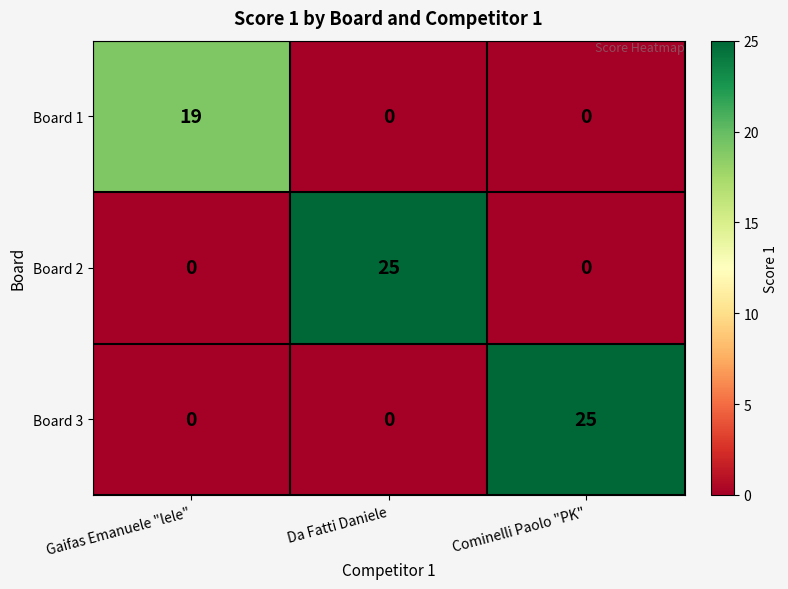

Reading right to left, transcribe all the data shown in this chart.

Board 1: Cominelli Paolo "PK"=0	Da Fatti Daniele=0	Gaifas Emanuele "lele"=19
Board 2: Cominelli Paolo "PK"=0	Da Fatti Daniele=25	Gaifas Emanuele "lele"=0
Board 3: Cominelli Paolo "PK"=25	Da Fatti Daniele=0	Gaifas Emanuele "lele"=0